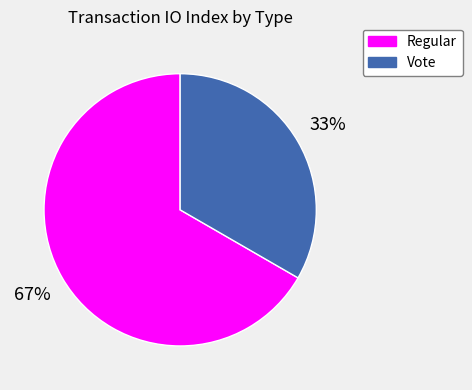

To the nearest percent, what is the average slice percentage?

50%